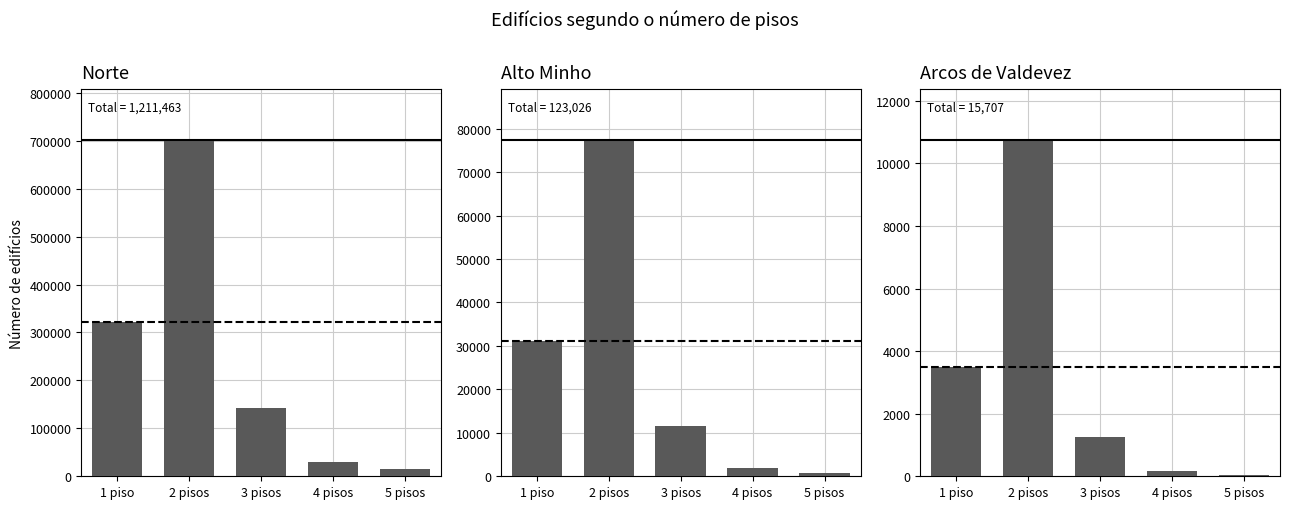

What is the difference between the maximum and second lowest values in the Norte series?

671694